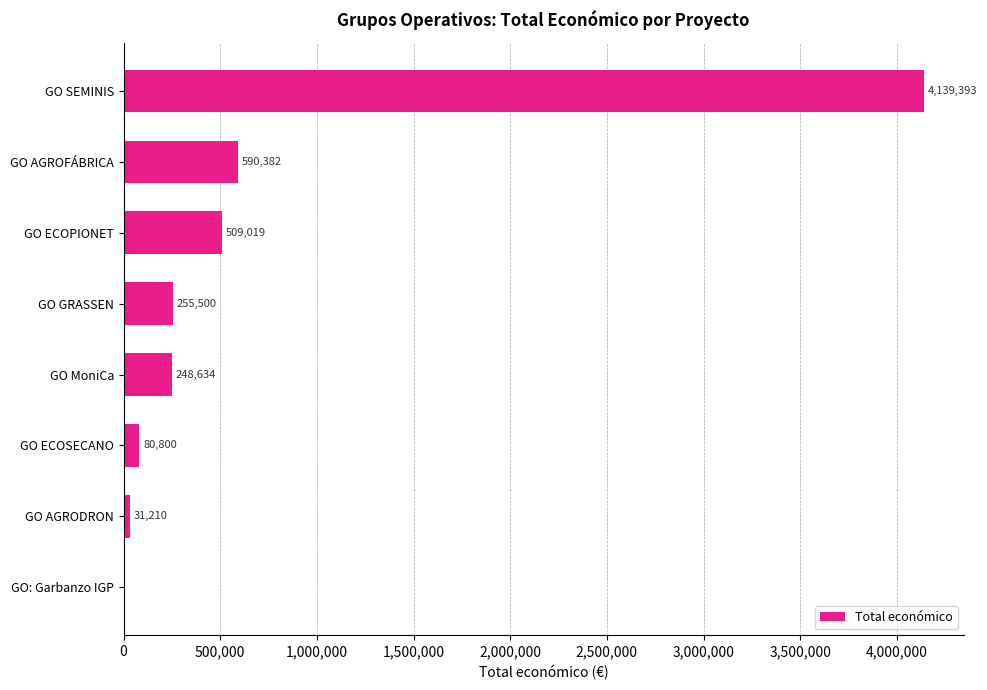

Are the bars horizontal?

Yes